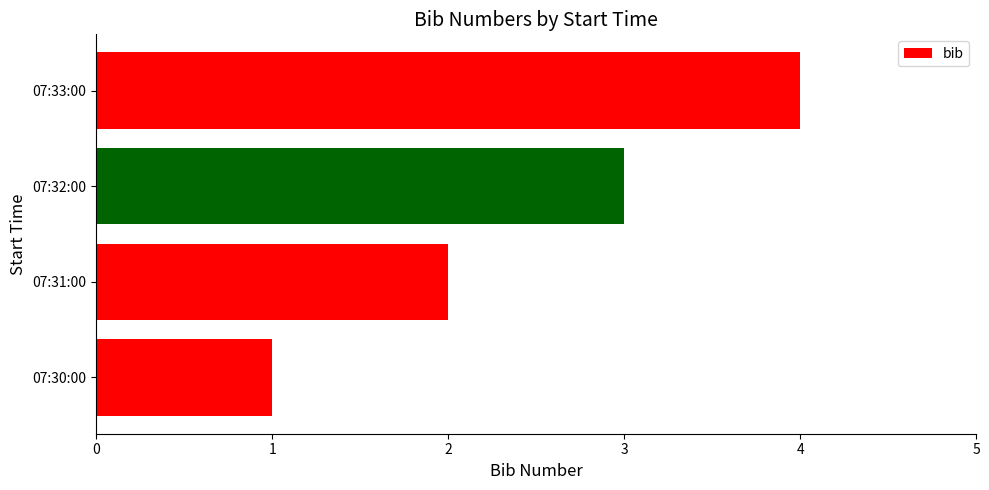

At which category does the chart reach its minimum across all series?

07:30:00